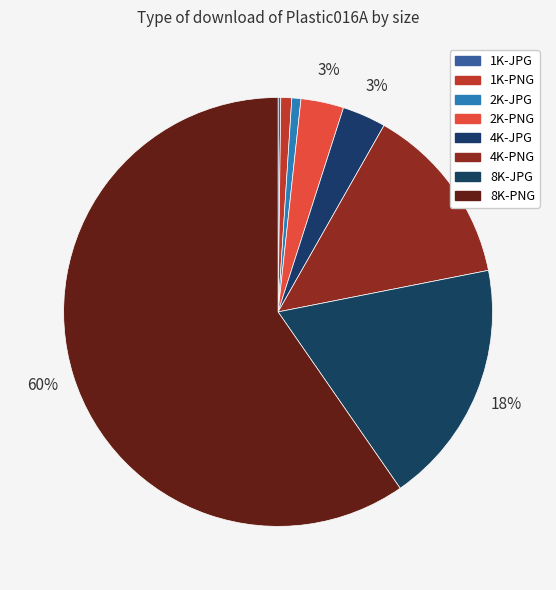

Is it true that 4K-JPG is 10% of the pie?

False